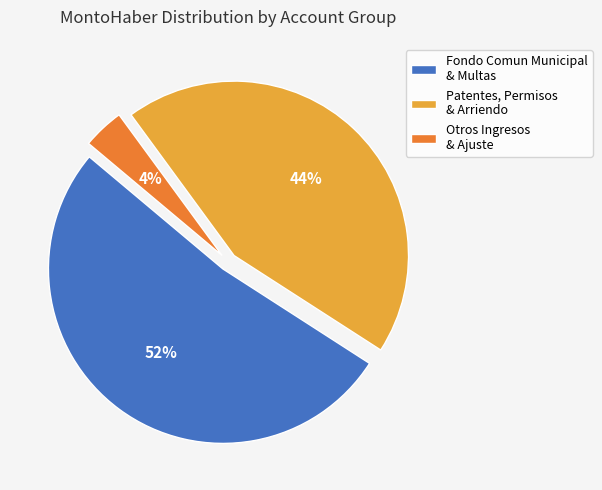

True or false: Fondo Comun Municipal & Multas accounts for 41% of the total.

False